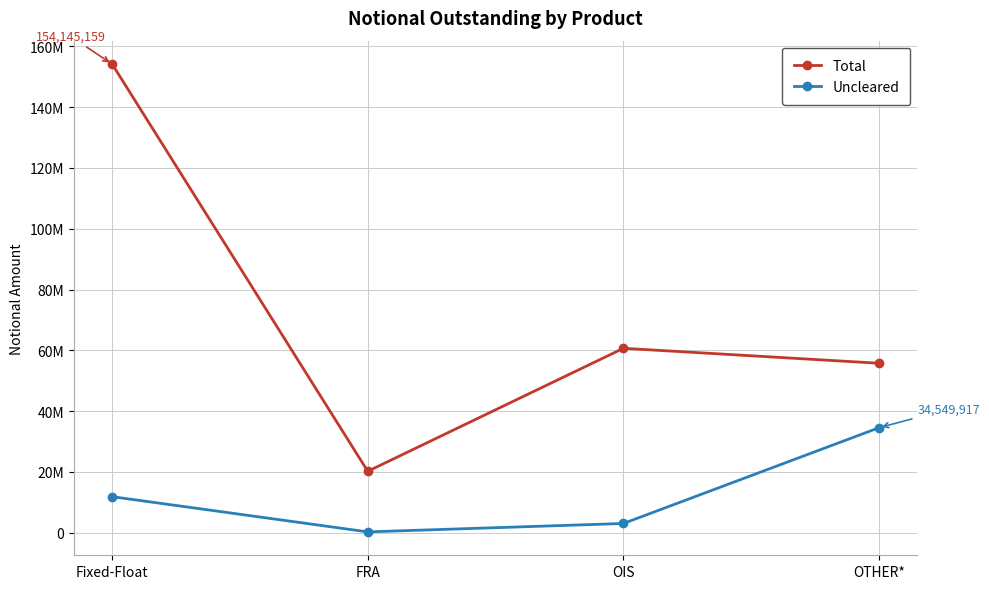

List the series in order of their peak value, highest first.

Total, Uncleared